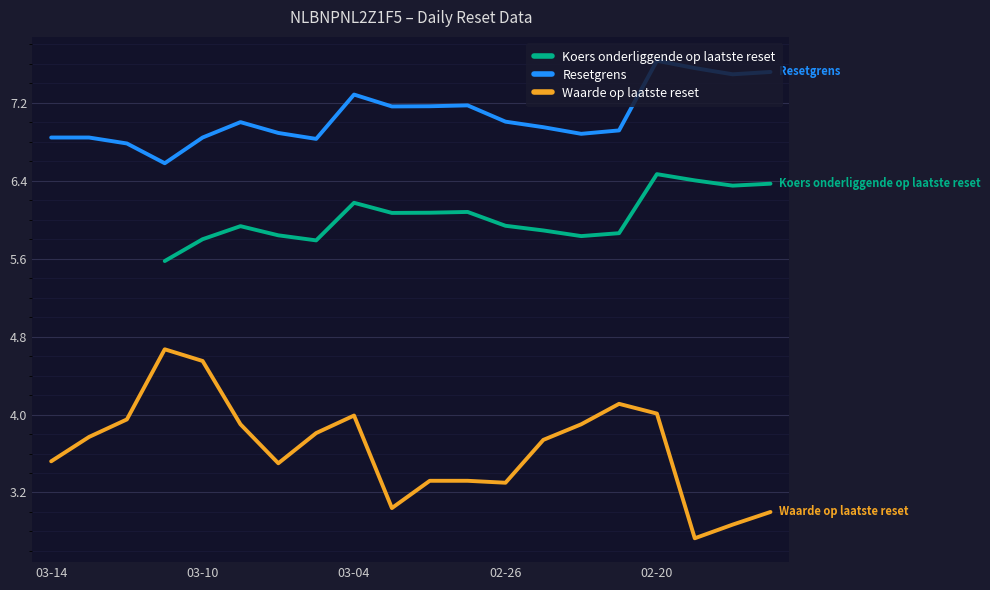

What is the lowest value of the Waarde op laatste reset series?

2.7